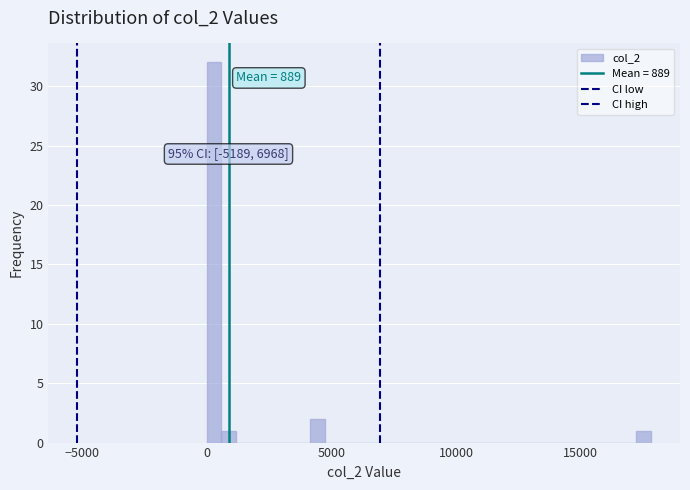

Read against the x-axis, roughly where is the centre of the tallest bar?

500